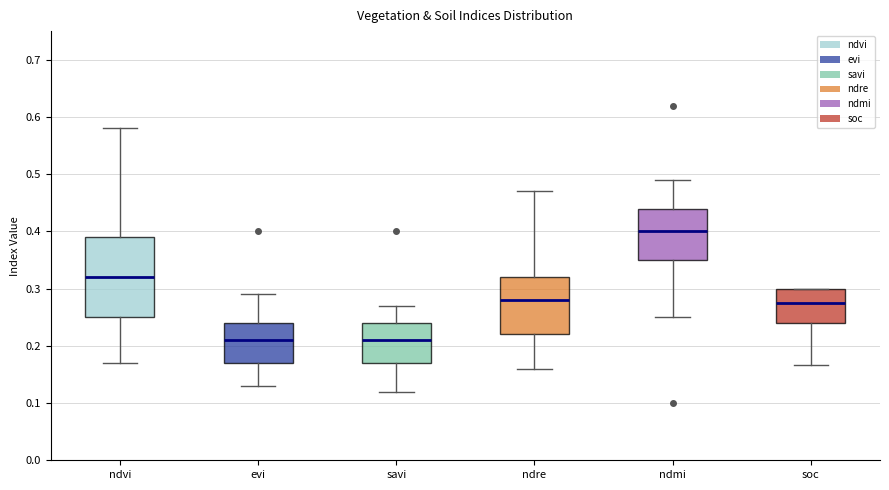

Reading left to right, read every box against the y-axis: the position of its median line, the range the box covers, and the ends of its whiskers. The values are not printed on the chart, so give them approximately, as read against the axis.

ndvi: median 0.32, box 0.25 to 0.39, whiskers 0.17 to 0.58
evi: median 0.21, box 0.17 to 0.24, whiskers 0.13 to 0.29
savi: median 0.21, box 0.17 to 0.24, whiskers 0.12 to 0.27
ndre: median 0.28, box 0.22 to 0.32, whiskers 0.16 to 0.47
ndmi: median 0.40, box 0.35 to 0.44, whiskers 0.25 to 0.49
soc: median 0.27, box 0.24 to 0.30, whiskers 0.17 to 0.30